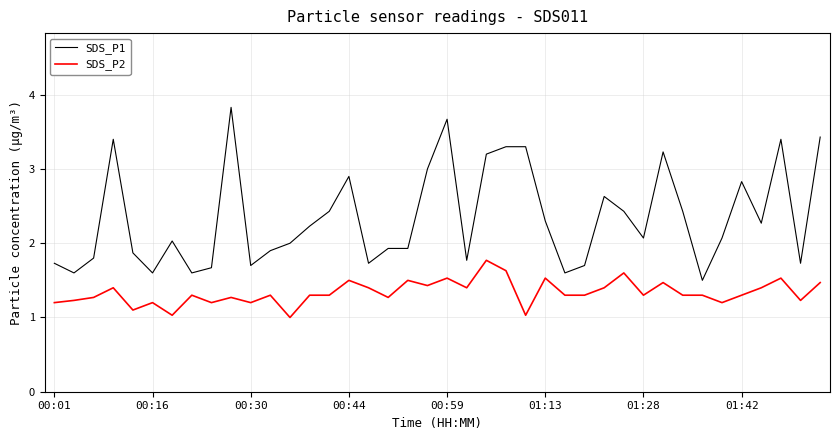

Which series has the largest total across all categories?

SDS_P1